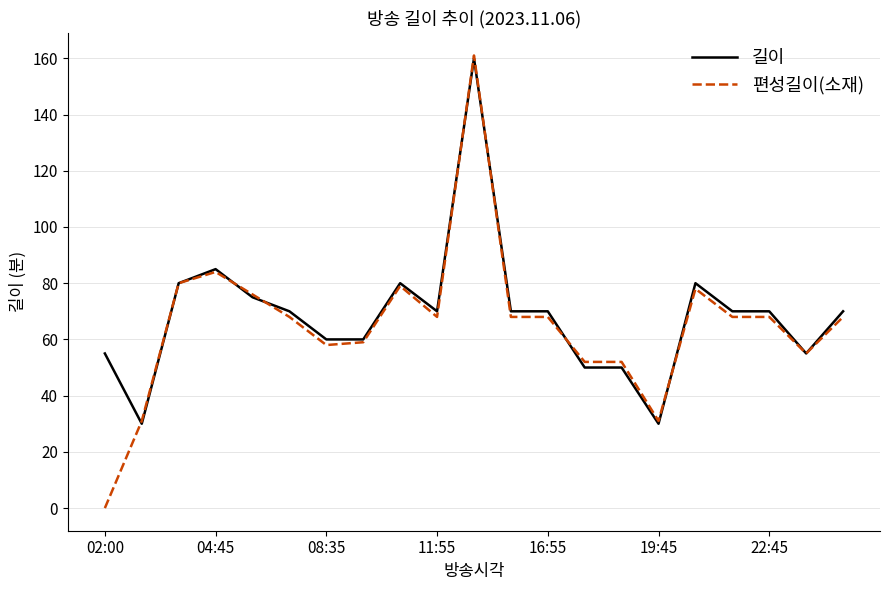

Count the number of data series in this chart.

2